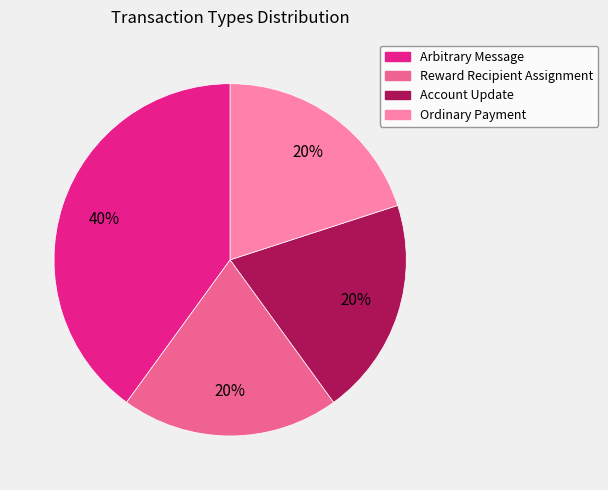

Which slice is the largest?

Arbitrary Message